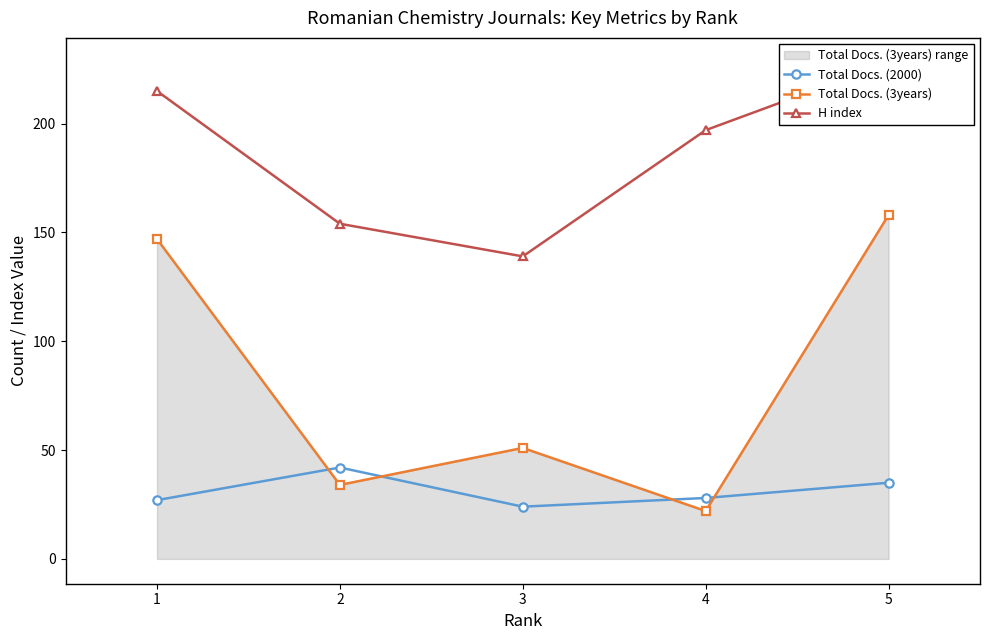

True or false: H index and Total Docs. (2000) cross at least once.

False